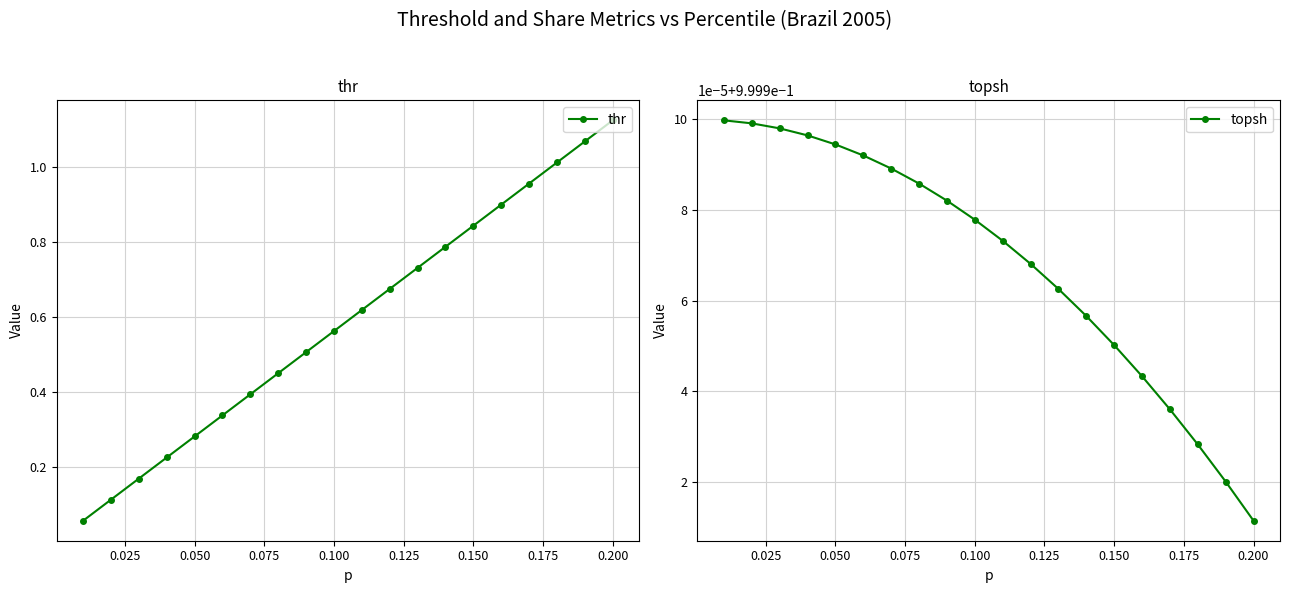

Reading left to right, list all the values displayed in this chart.

thr: 0.1	0.1	0.2	0.2	0.3	0.3	0.4	0.5	0.5	0.6	0.6	0.7	0.7	0.8	0.8	0.9	1.0	1.0	1.1	1.1
topsh: 1.0	1.0	1.0	1.0	1.0	1.0	1.0	1.0	1.0	1.0	1.0	1.0	1.0	1.0	1.0	1.0	1.0	1.0	1.0	1.0